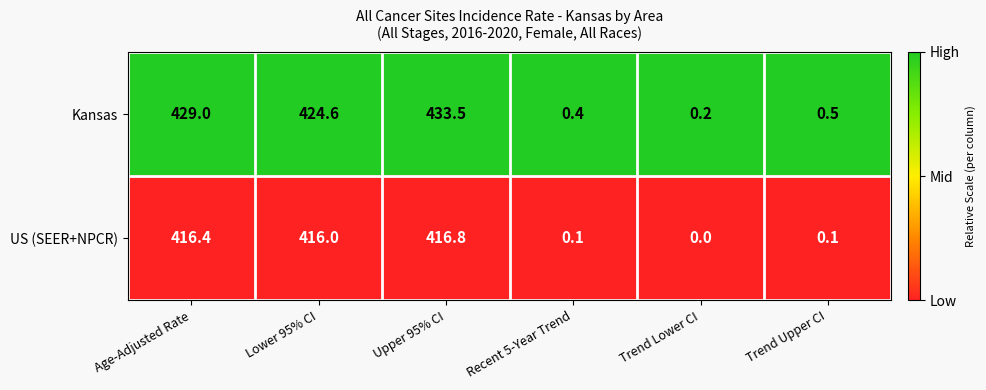

Reading right to left, list all the values displayed in this chart.

Kansas: 0.5	0.2	0.4	433.5	424.6	429.0
US (SEER+NPCR): 0.1	0.0	0.1	416.8	416.0	416.4